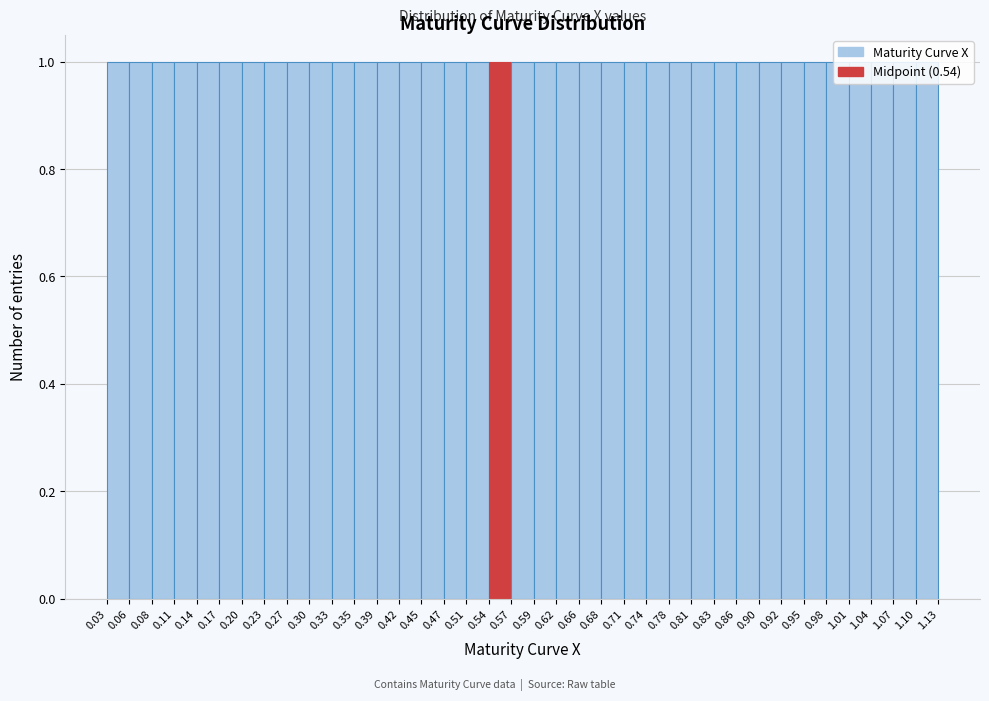

Reading left to right, list every bar in this chart as the range it spans on the x-axis followed by its height. The values are not printed on the chart, so give them approximately, as read against the axis.

0.03 to 0.06: 1
0.06 to 0.08: 1
0.08 to 0.11: 1
0.11 to 0.14: 1
0.14 to 0.17: 1
0.17 to 0.20: 1
0.20 to 0.23: 1
0.23 to 0.27: 1
0.27 to 0.30: 1
0.30 to 0.33: 1
0.33 to 0.35: 1
0.35 to 0.39: 1
0.39 to 0.42: 1
0.42 to 0.45: 1
0.45 to 0.47: 1
0.47 to 0.51: 1
0.51 to 0.54: 1
0.54 to 0.57: 1
0.57 to 0.59: 1
0.59 to 0.62: 1
0.62 to 0.66: 1
0.66 to 0.68: 1
0.68 to 0.71: 1
0.71 to 0.74: 1
0.74 to 0.78: 1
0.78 to 0.81: 1
0.81 to 0.83: 1
0.83 to 0.86: 1
0.86 to 0.90: 1
0.90 to 0.92: 1
0.92 to 0.95: 1
0.95 to 0.98: 1
0.98 to 1.01: 1
1.01 to 1.04: 1
1.04 to 1.07: 1
1.07 to 1.10: 1
1.10 to 1.13: 1